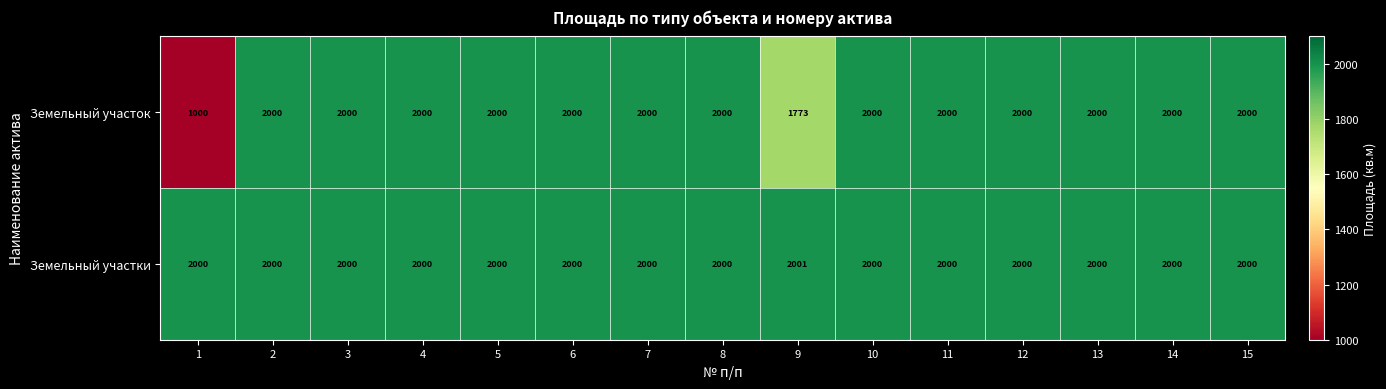

Which series has the largest range (max minus min)?

Земельный участок